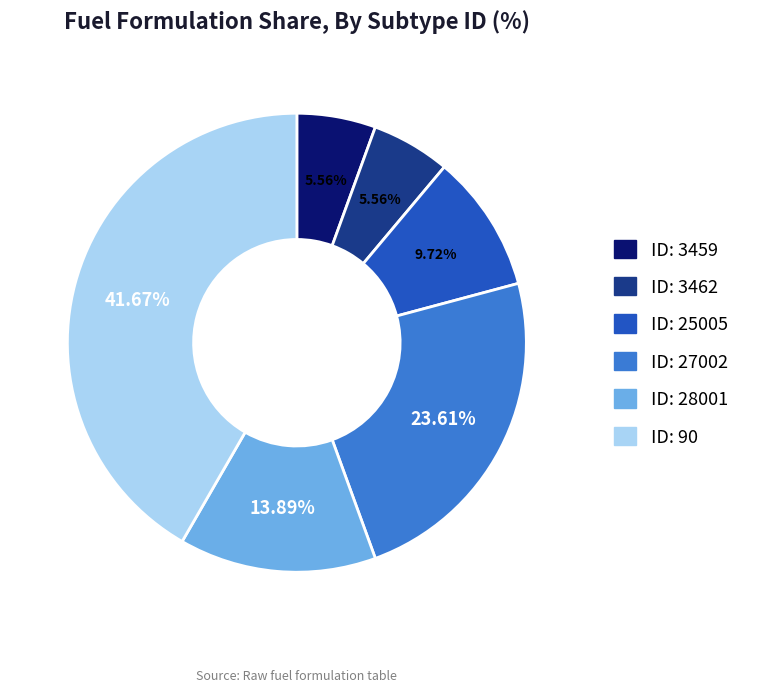

Does any single category account for the majority?

No